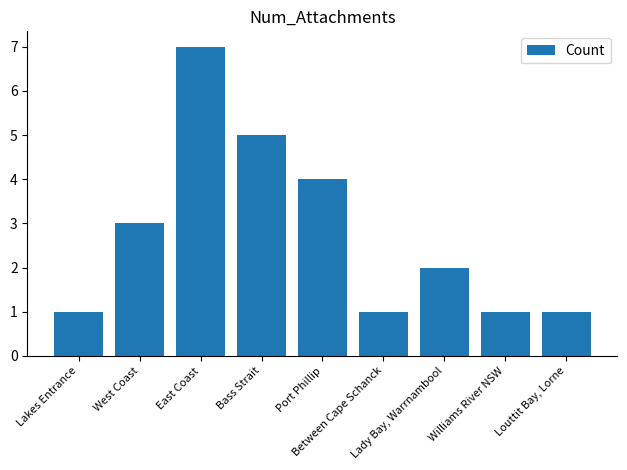

What is the sum of all values?

25